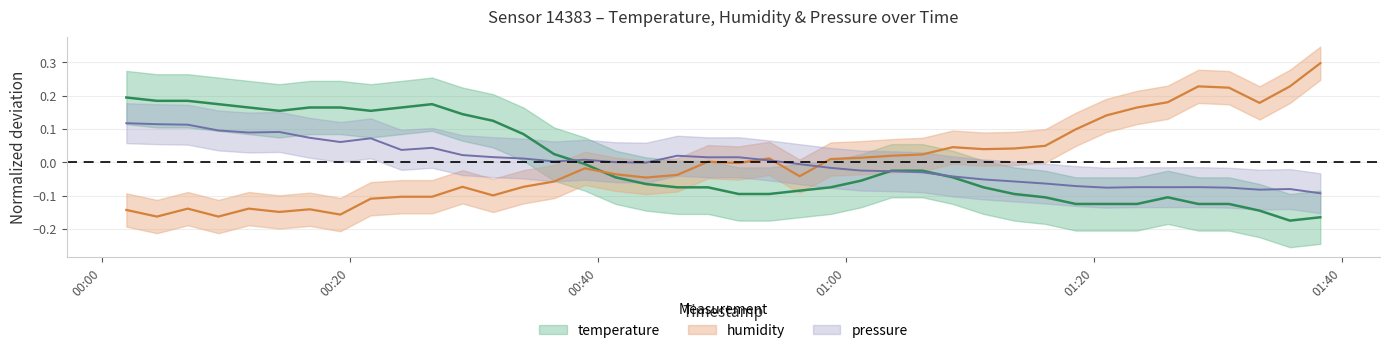

What is the smallest value displayed?

-0.2